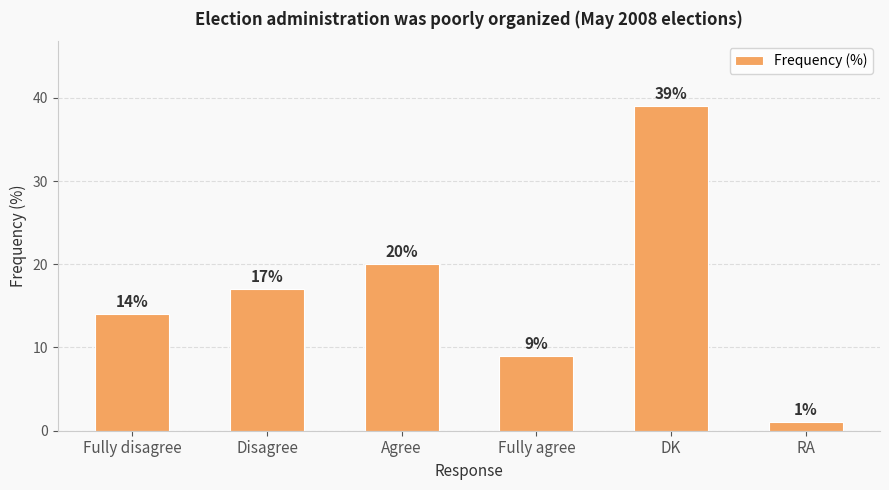

Reading left to right, transcribe all the data shown in this chart.

Fully disagree=14	Disagree=17	Agree=20	Fully agree=9	DK=39	RA=1